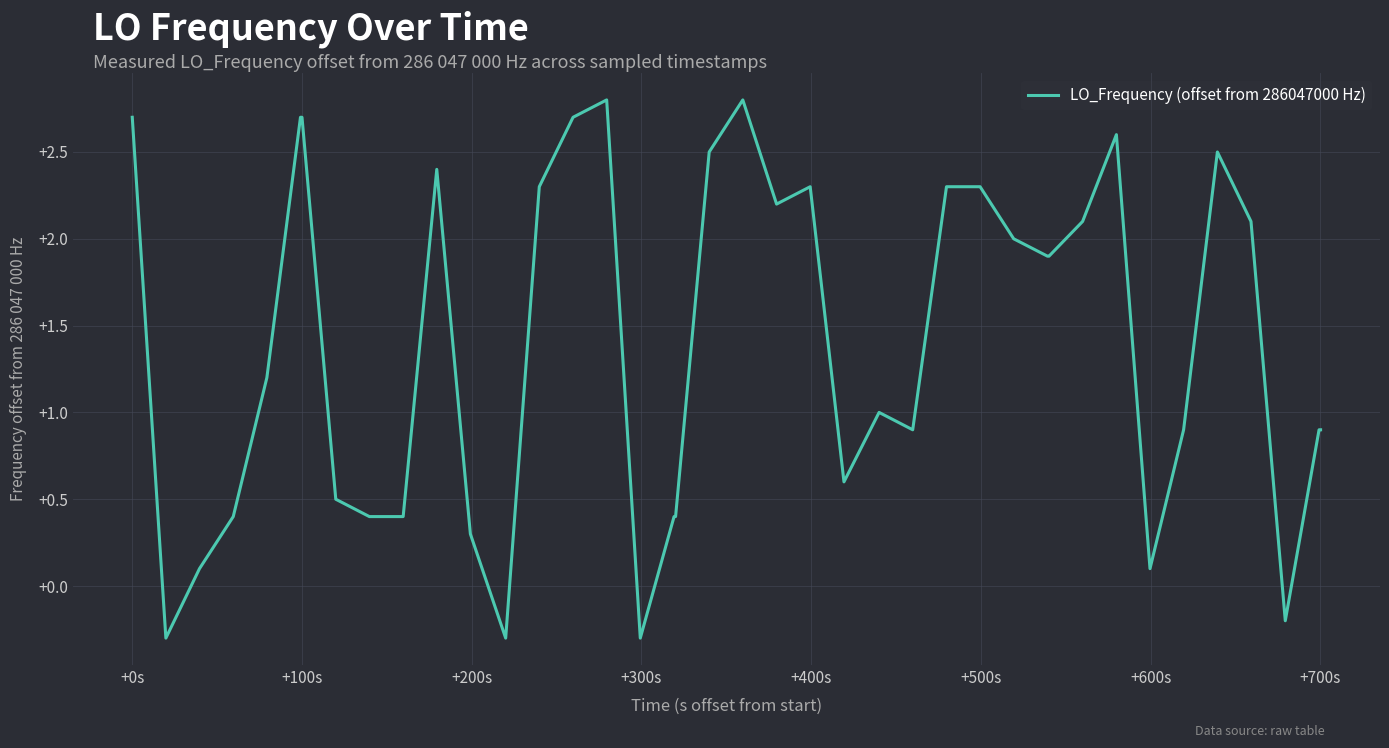

What is the difference between the maximum and minimum values?

3.1